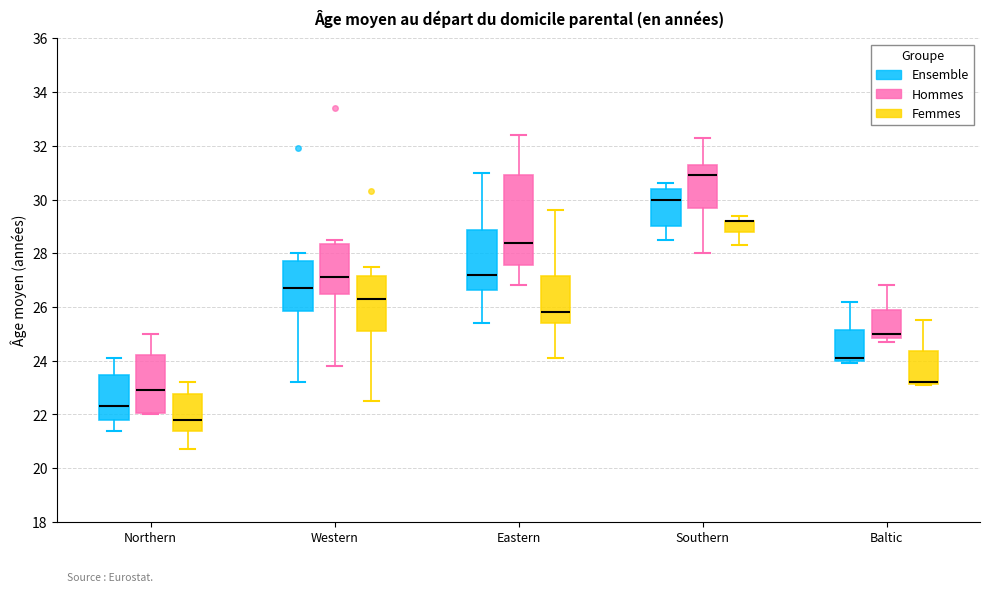

Where is the lower edge of the box for Southern (Ensemble) on the y-axis? The values are not printed on the chart, so give them approximately, as read against the axis.

29.0